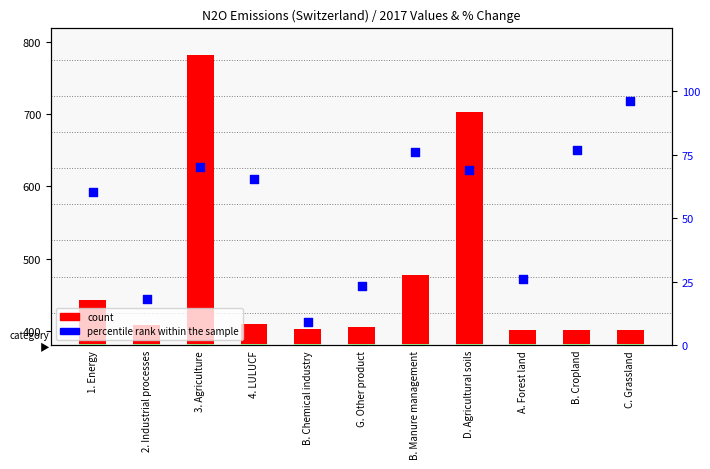

At which category is the sum across all series the highest?

3. Agriculture